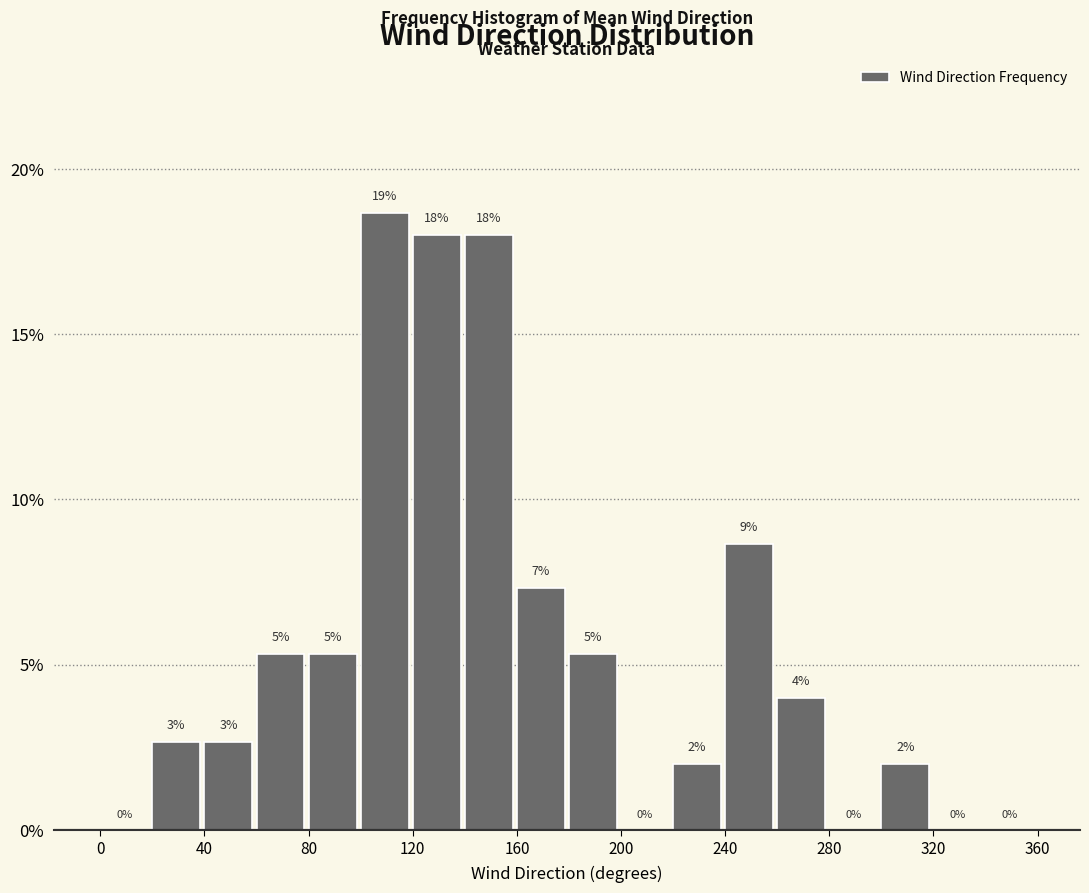

Which range on the x-axis has the tallest bar?

100 to 120